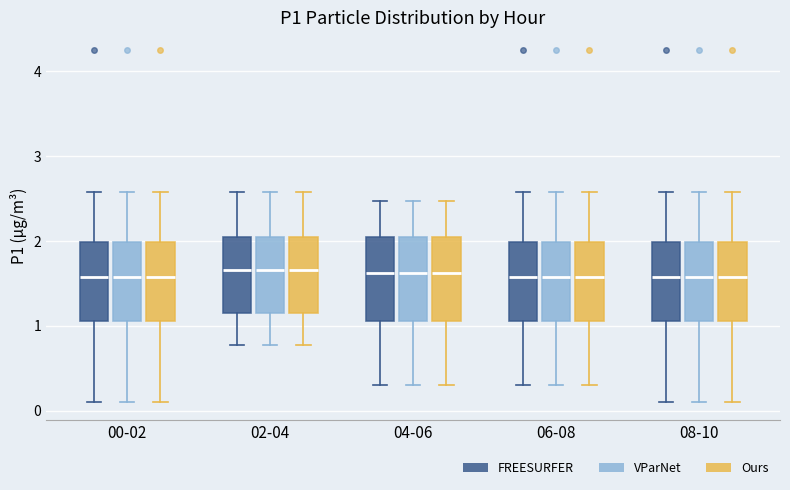

Reading left to right, transcribe this box plot: for each box, give where its median line is, the range the box spans, and where its two whiskers end, as read against the y-axis. The values are not printed on the chart, so give them approximately, as read against the axis.

00-02 (FREESURFER): median 1.6, box 1.1 to 2.0, whiskers 0.1 to 2.6
00-02 (VParNet): median 1.6, box 1.1 to 2.0, whiskers 0.1 to 2.6
00-02 (Ours): median 1.6, box 1.1 to 2.0, whiskers 0.1 to 2.6
02-04 (FREESURFER): median 1.7, box 1.2 to 2.0, whiskers 0.8 to 2.6
02-04 (VParNet): median 1.7, box 1.2 to 2.0, whiskers 0.8 to 2.6
02-04 (Ours): median 1.7, box 1.2 to 2.0, whiskers 0.8 to 2.6
04-06 (FREESURFER): median 1.6, box 1.1 to 2.0, whiskers 0.3 to 2.5
04-06 (VParNet): median 1.6, box 1.1 to 2.0, whiskers 0.3 to 2.5
04-06 (Ours): median 1.6, box 1.1 to 2.0, whiskers 0.3 to 2.5
06-08 (FREESURFER): median 1.6, box 1.1 to 2.0, whiskers 0.3 to 2.6
06-08 (VParNet): median 1.6, box 1.1 to 2.0, whiskers 0.3 to 2.6
06-08 (Ours): median 1.6, box 1.1 to 2.0, whiskers 0.3 to 2.6
08-10 (FREESURFER): median 1.6, box 1.1 to 2.0, whiskers 0.1 to 2.6
08-10 (VParNet): median 1.6, box 1.1 to 2.0, whiskers 0.1 to 2.6
08-10 (Ours): median 1.6, box 1.1 to 2.0, whiskers 0.1 to 2.6